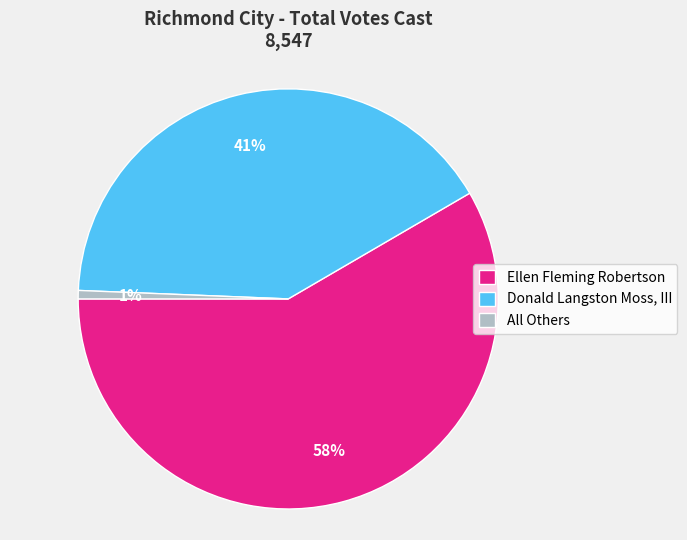

The All Others slice represents 1% of the pie. True or false?

True